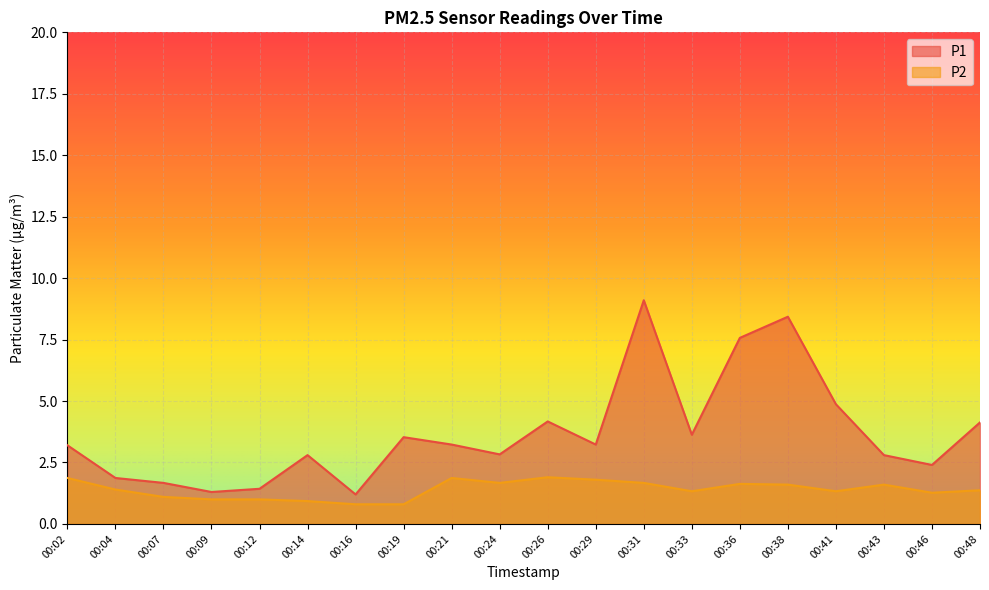

Which series has the widest spread of values?

P1